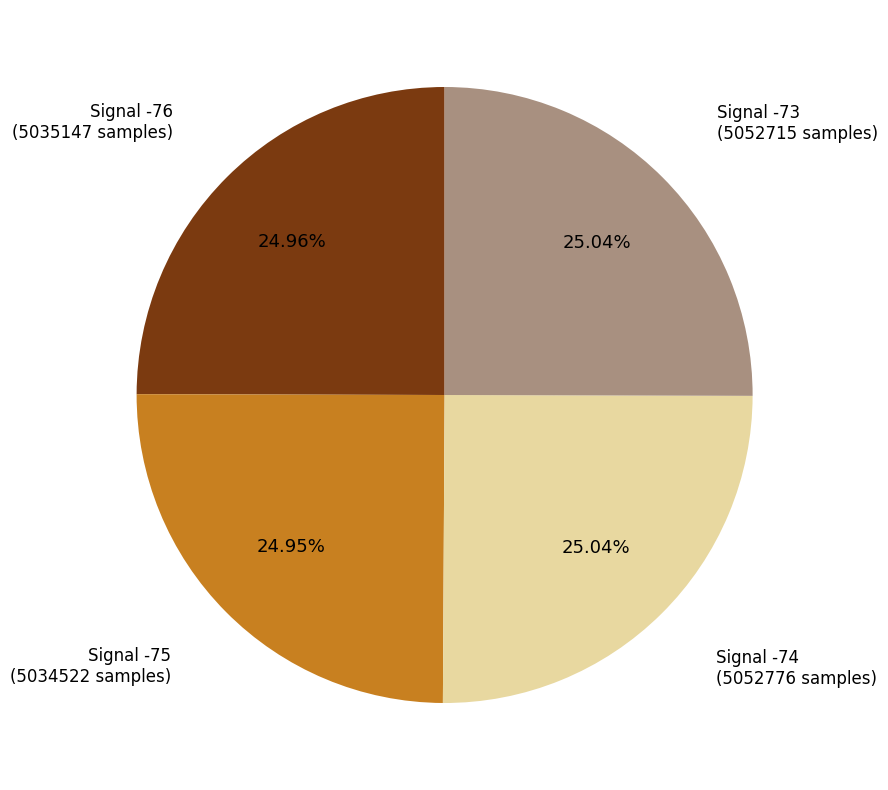

Is there a majority slice in this chart?

No